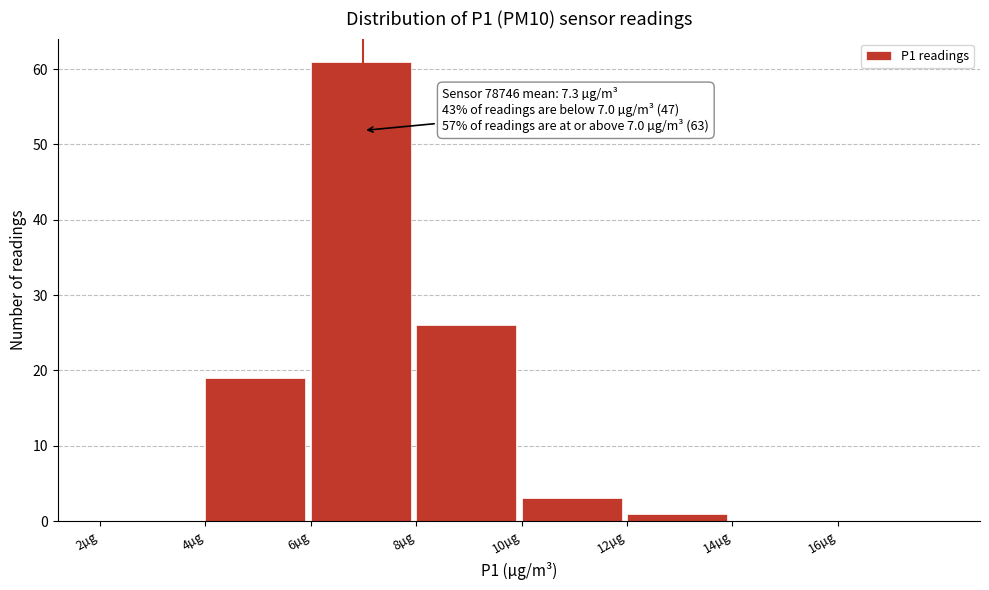

Over which range of the x-axis is the bar tallest?

6 to 8